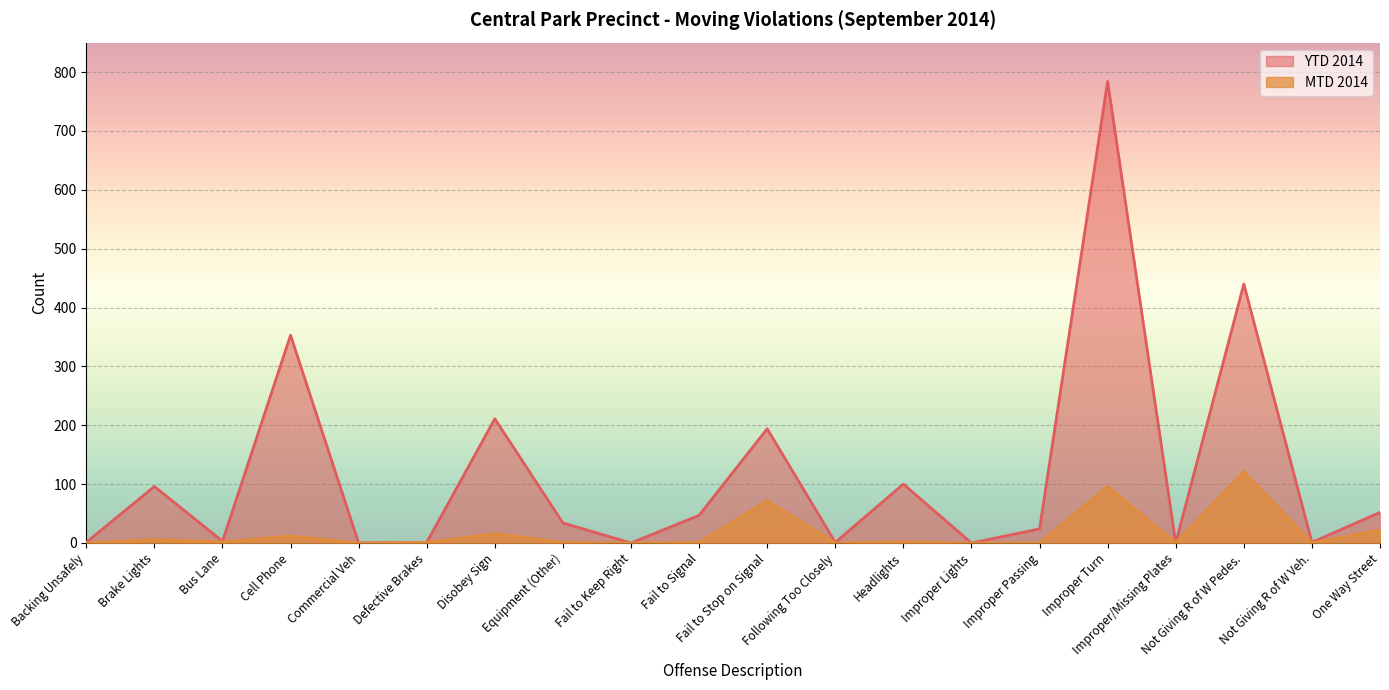

Which category has the highest value in the MTD 2014 series?

Not Giving R of W Pedes.